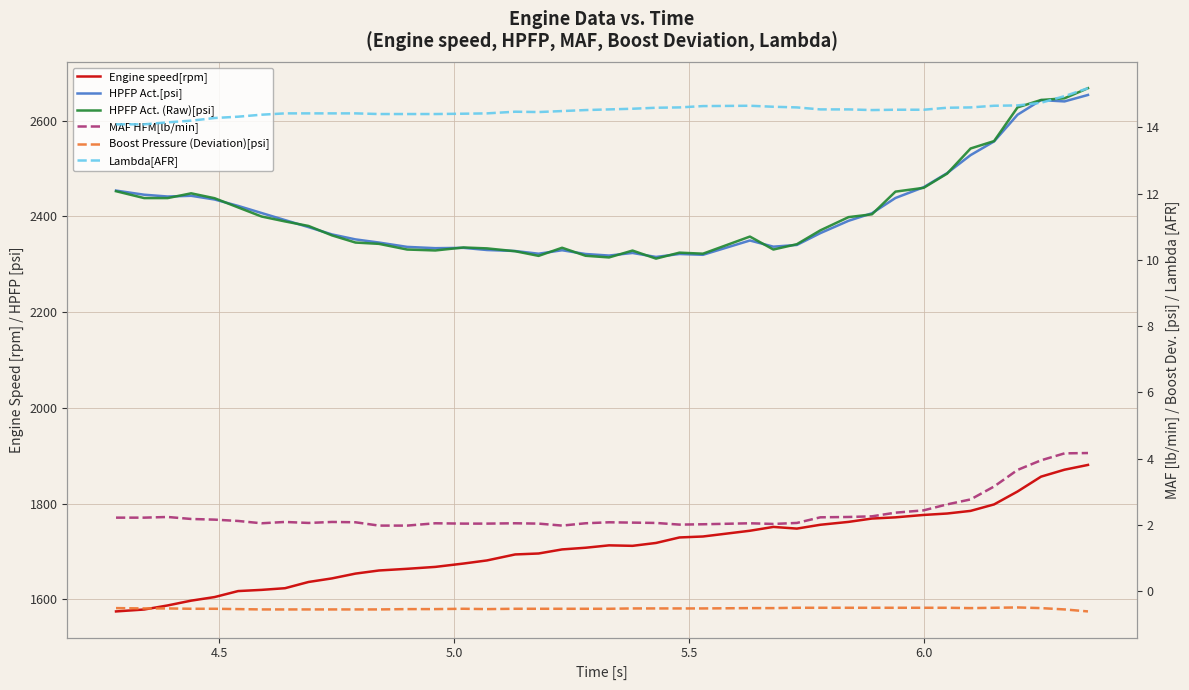

Reading left to right, extract all data points from this chart.

Engine speed[rpm]: 1575.0	1579.0	1587.5	1597.5	1605.0	1617.5	1620.0	1623.5	1636.5	1644.0	1654.0	1660.5	1664.0	1668.0	1675.0	1681.5	1694.0	1696.0	1704.5	1708.0	1713.0	1712.0	1718.0	1729.5	1731.5	1743.5	1751.5	1748.0	1756.0	1762.0	1769.0	1771.5	1776.5	1779.5	1785.0	1798.5	1825.5	1856.5	1871.0	1881.0
HPFP Act.[psi]: 2454.0	2445.4	2441.6	2443.1	2435.4	2422.1	2407.2	2392.4	2377.7	2362.4	2352.1	2345.5	2336.4	2333.7	2334.4	2329.9	2327.8	2322.1	2329.4	2321.6	2318.3	2323.7	2315.4	2321.6	2319.9	2349.8	2336.9	2340.5	2365.1	2390.9	2406.7	2438.6	2461.0	2490.5	2528.1	2556.7	2612.5	2643.0	2640.3	2653.8
HPFP Act. (Raw)[psi]: 2452.7	2438.4	2438.4	2448.3	2438.1	2418.9	2399.9	2389.6	2380.1	2360.4	2345.5	2342.7	2330.9	2329.0	2335.2	2333.3	2327.4	2317.7	2334.6	2317.9	2314.4	2328.7	2311.9	2324.4	2322.2	2358.0	2330.9	2342.0	2370.9	2398.6	2404.5	2451.8	2459.8	2489.5	2542.0	2557.4	2627.8	2643.2	2646.8	2667.9
MAF HFM[lb/min]: 2.2	2.2	2.2	2.2	2.2	2.1	2.0	2.1	2.1	2.1	2.1	2.0	2.0	2.0	2.0	2.0	2.0	2.0	2.0	2.0	2.1	2.1	2.1	2.0	2.0	2.0	2.0	2.1	2.2	2.2	2.3	2.4	2.4	2.6	2.8	3.2	3.7	4.0	4.2	4.2
Boost Pressure (Deviation)[psi]: -0.5	-0.5	-0.5	-0.5	-0.5	-0.5	-0.6	-0.6	-0.6	-0.6	-0.6	-0.6	-0.5	-0.5	-0.5	-0.5	-0.5	-0.5	-0.5	-0.5	-0.5	-0.5	-0.5	-0.5	-0.5	-0.5	-0.5	-0.5	-0.5	-0.5	-0.5	-0.5	-0.5	-0.5	-0.5	-0.5	-0.5	-0.5	-0.6	-0.6
Lambda[AFR]: 14.1	14.1	14.2	14.2	14.3	14.3	14.4	14.4	14.4	14.4	14.4	14.4	14.4	14.4	14.4	14.4	14.5	14.5	14.5	14.5	14.5	14.6	14.6	14.6	14.6	14.7	14.6	14.6	14.5	14.5	14.5	14.5	14.5	14.6	14.6	14.7	14.7	14.7	14.9	15.2